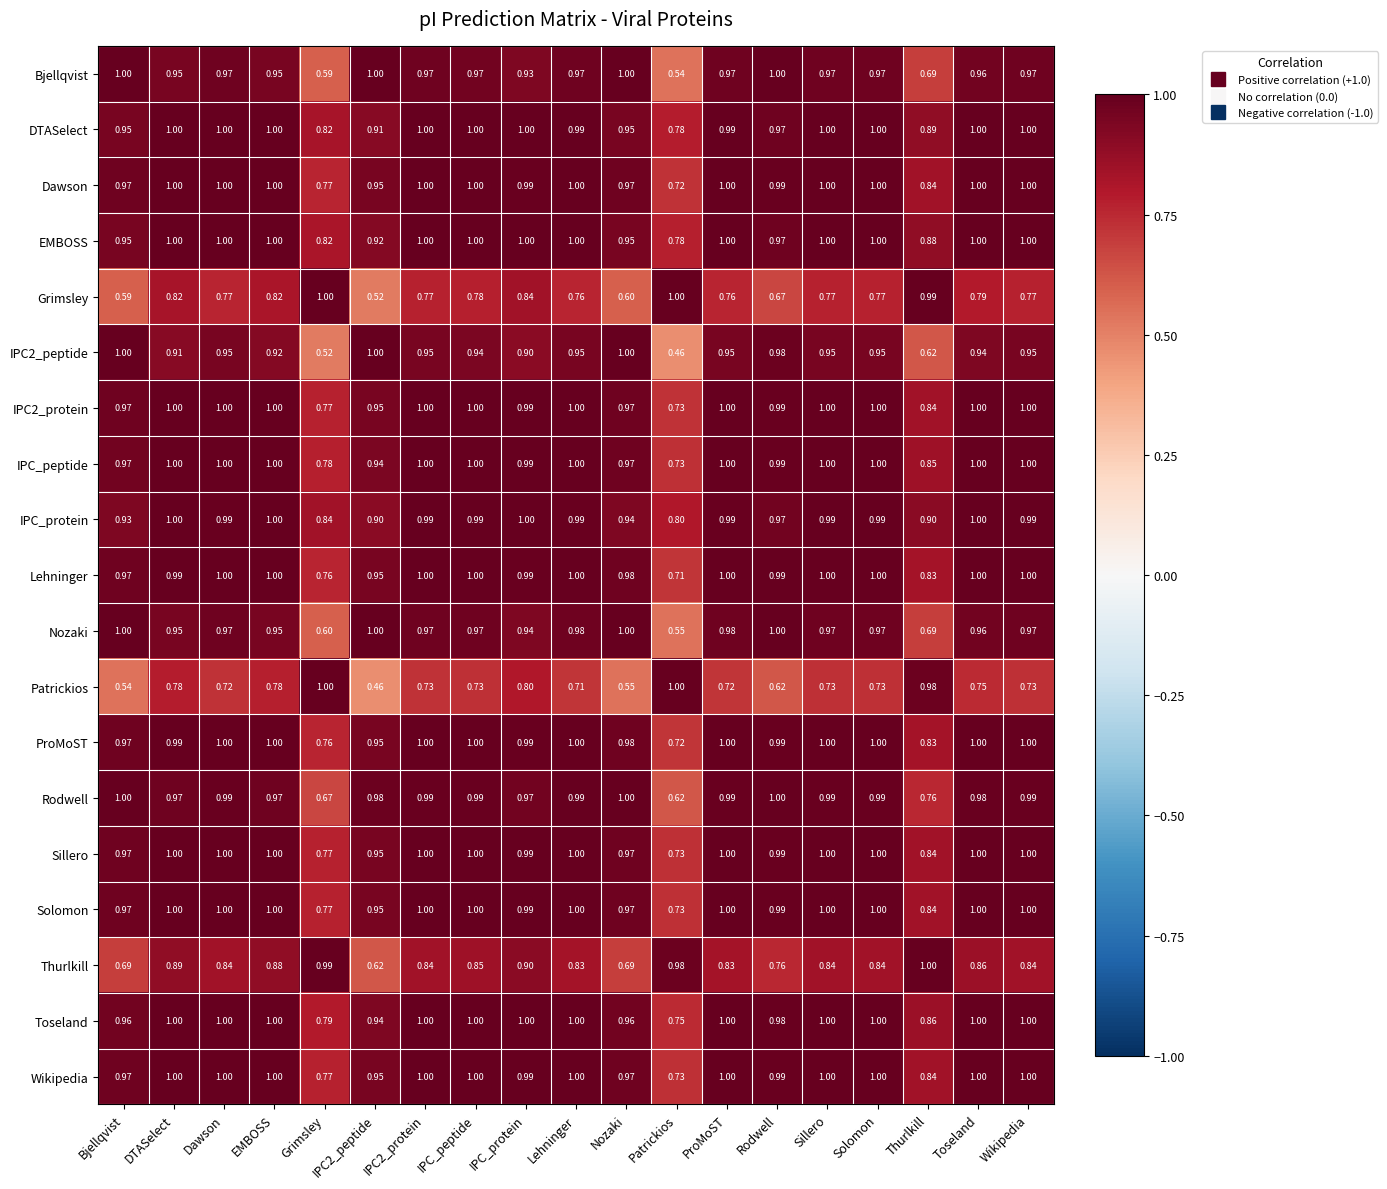

Is the value of Nozaki at Wikipedia greater than the value of Solomon at EMBOSS?

No